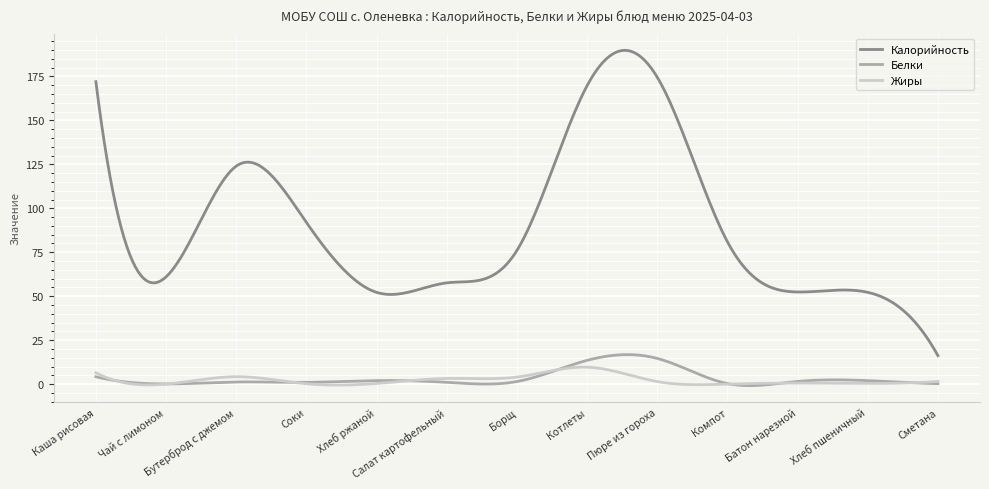

Which series has the largest range (max minus min)?

Калорийность